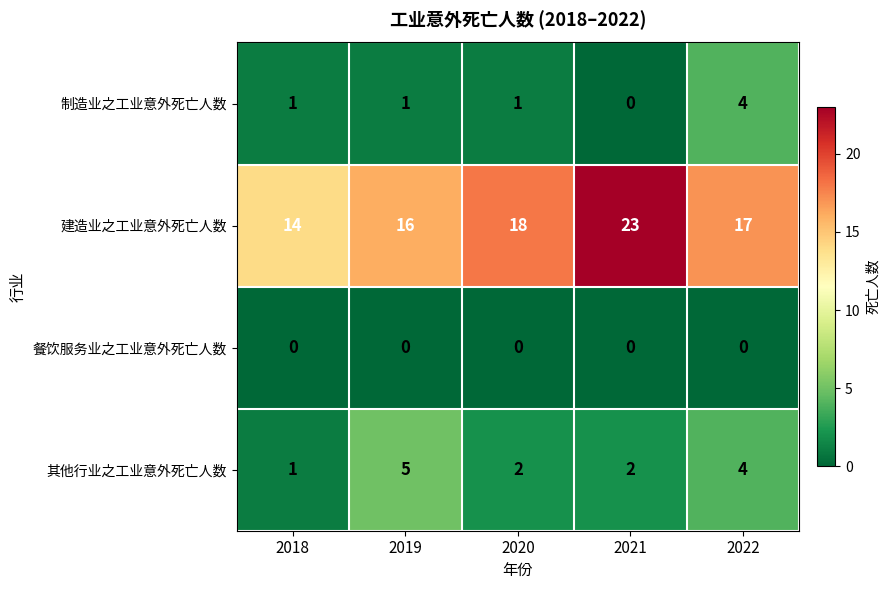

At 2020, list the series in order from largest to smallest.

建造业之工业意外死亡人数, 其他行业之工业意外死亡人数, 制造业之工业意外死亡人数, 餐饮服务业之工业意外死亡人数